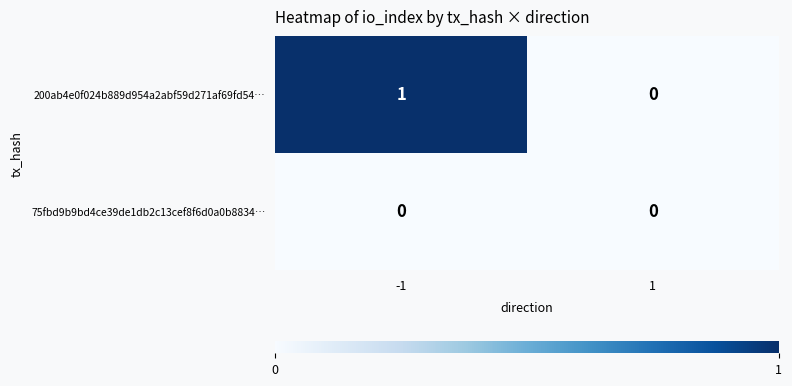

Rank the categories by 200ab4e0f024b889d954a2abf59d271af69fd54… value from highest to lowest.

-1, 1